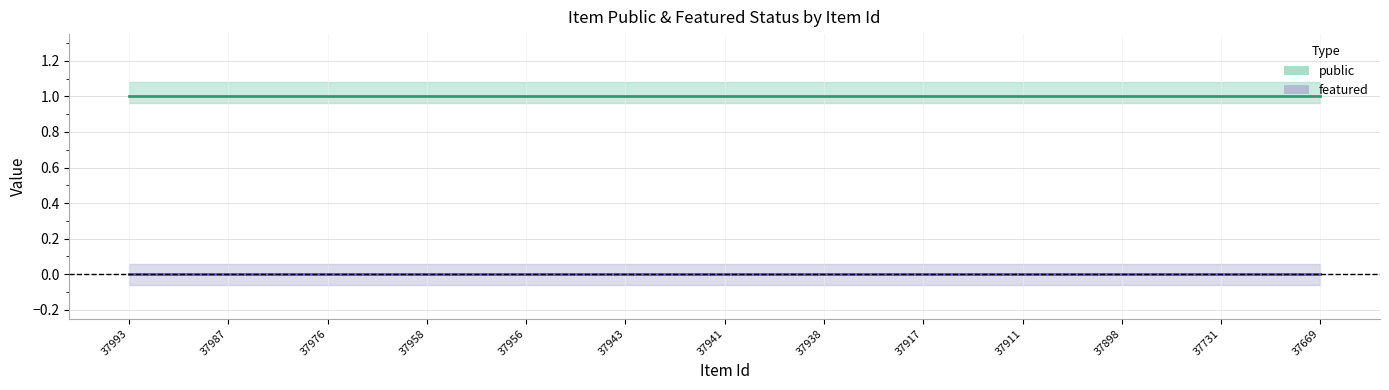

At which category is the sum across all series the highest?

37993